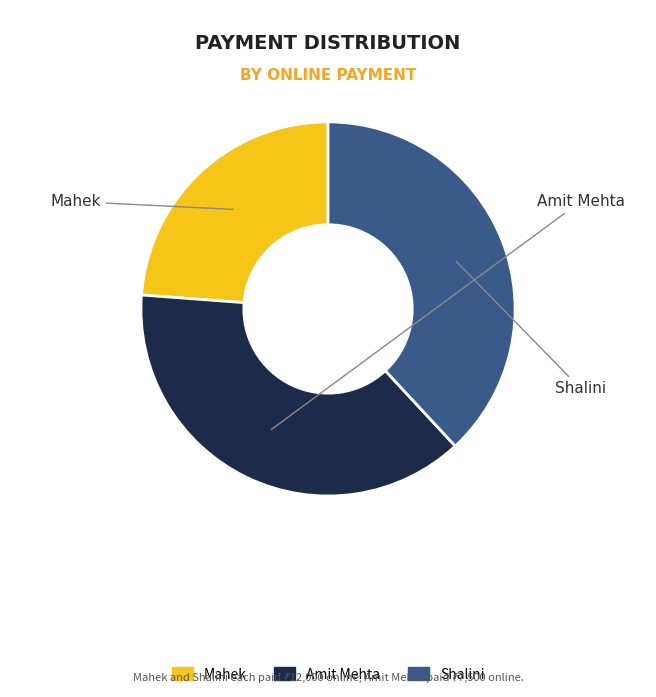

Does any single category account for the majority?

No